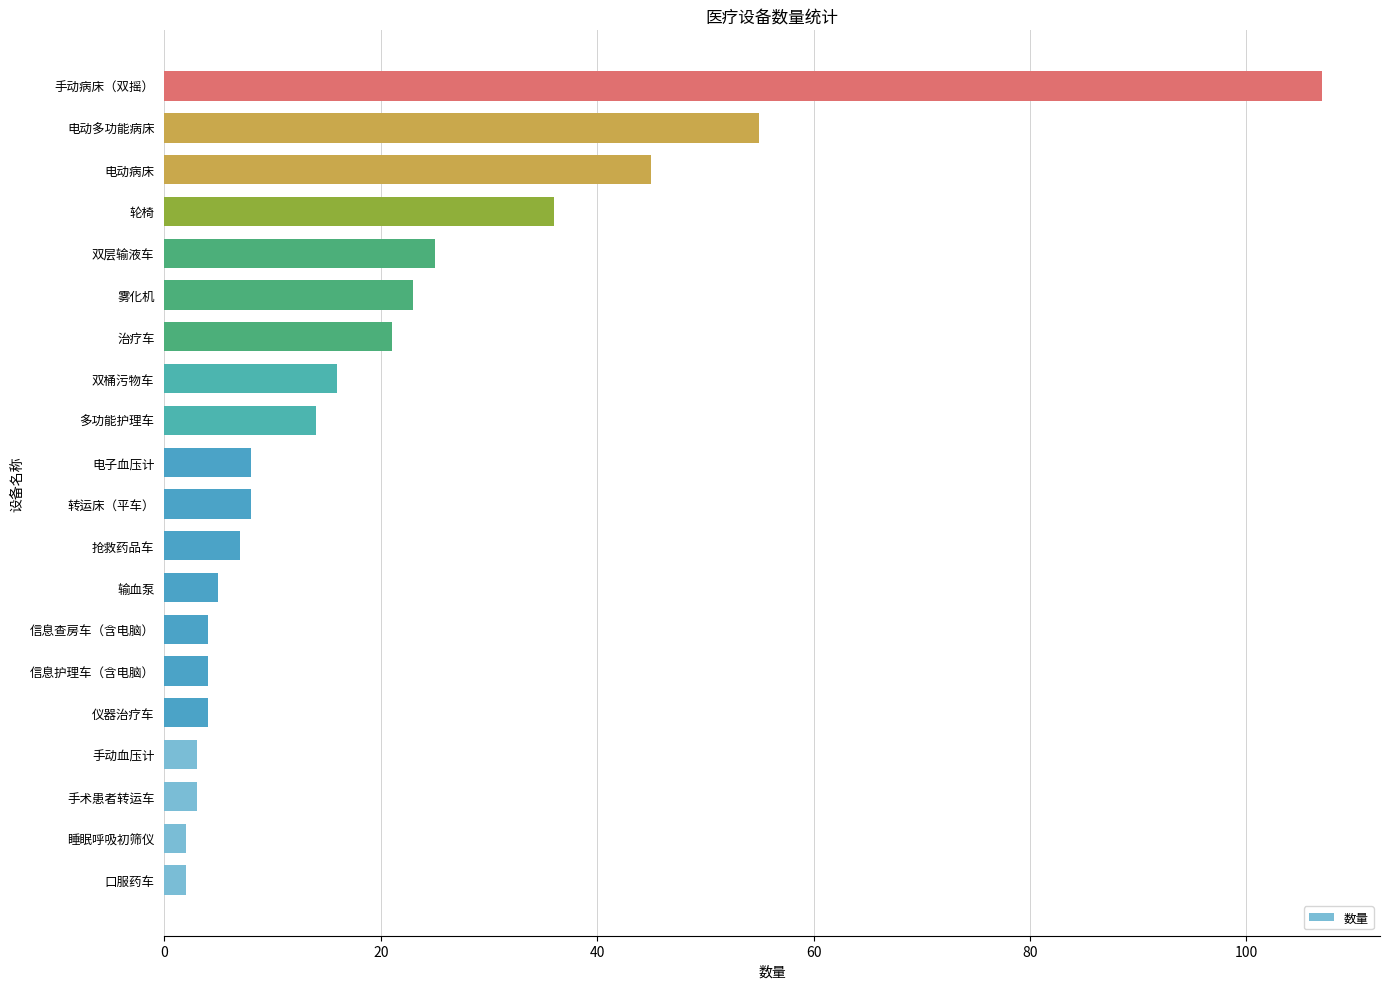

What is the maximum value shown in the chart?

107